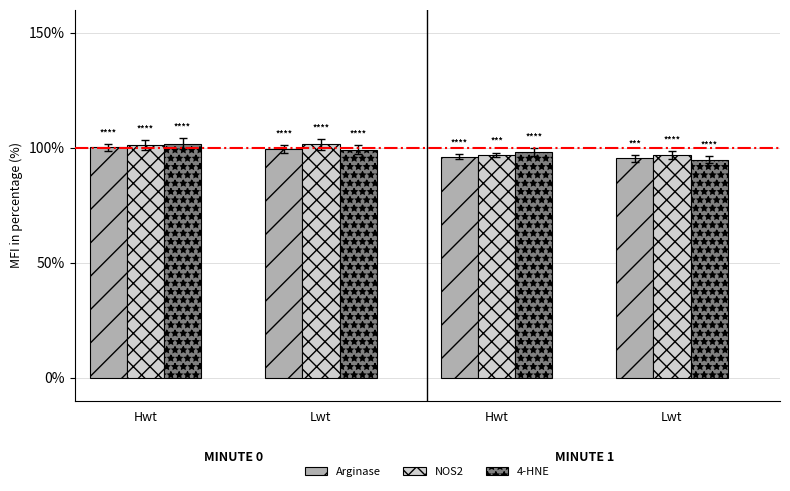

What is the value of the Arginase bar at the 3rd from the left?

100.2